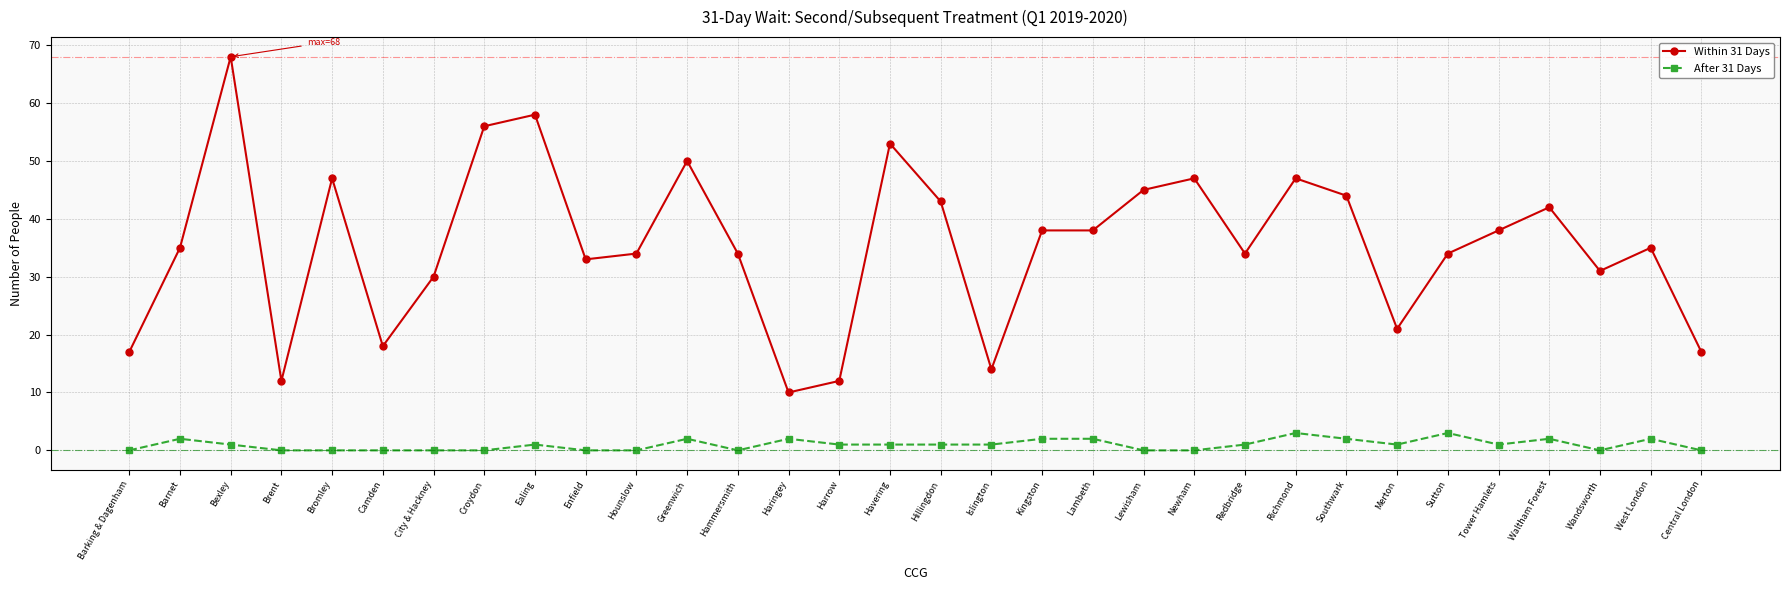

List the series in order of their overall mean, lowest first.

After 31 Days, Within 31 Days